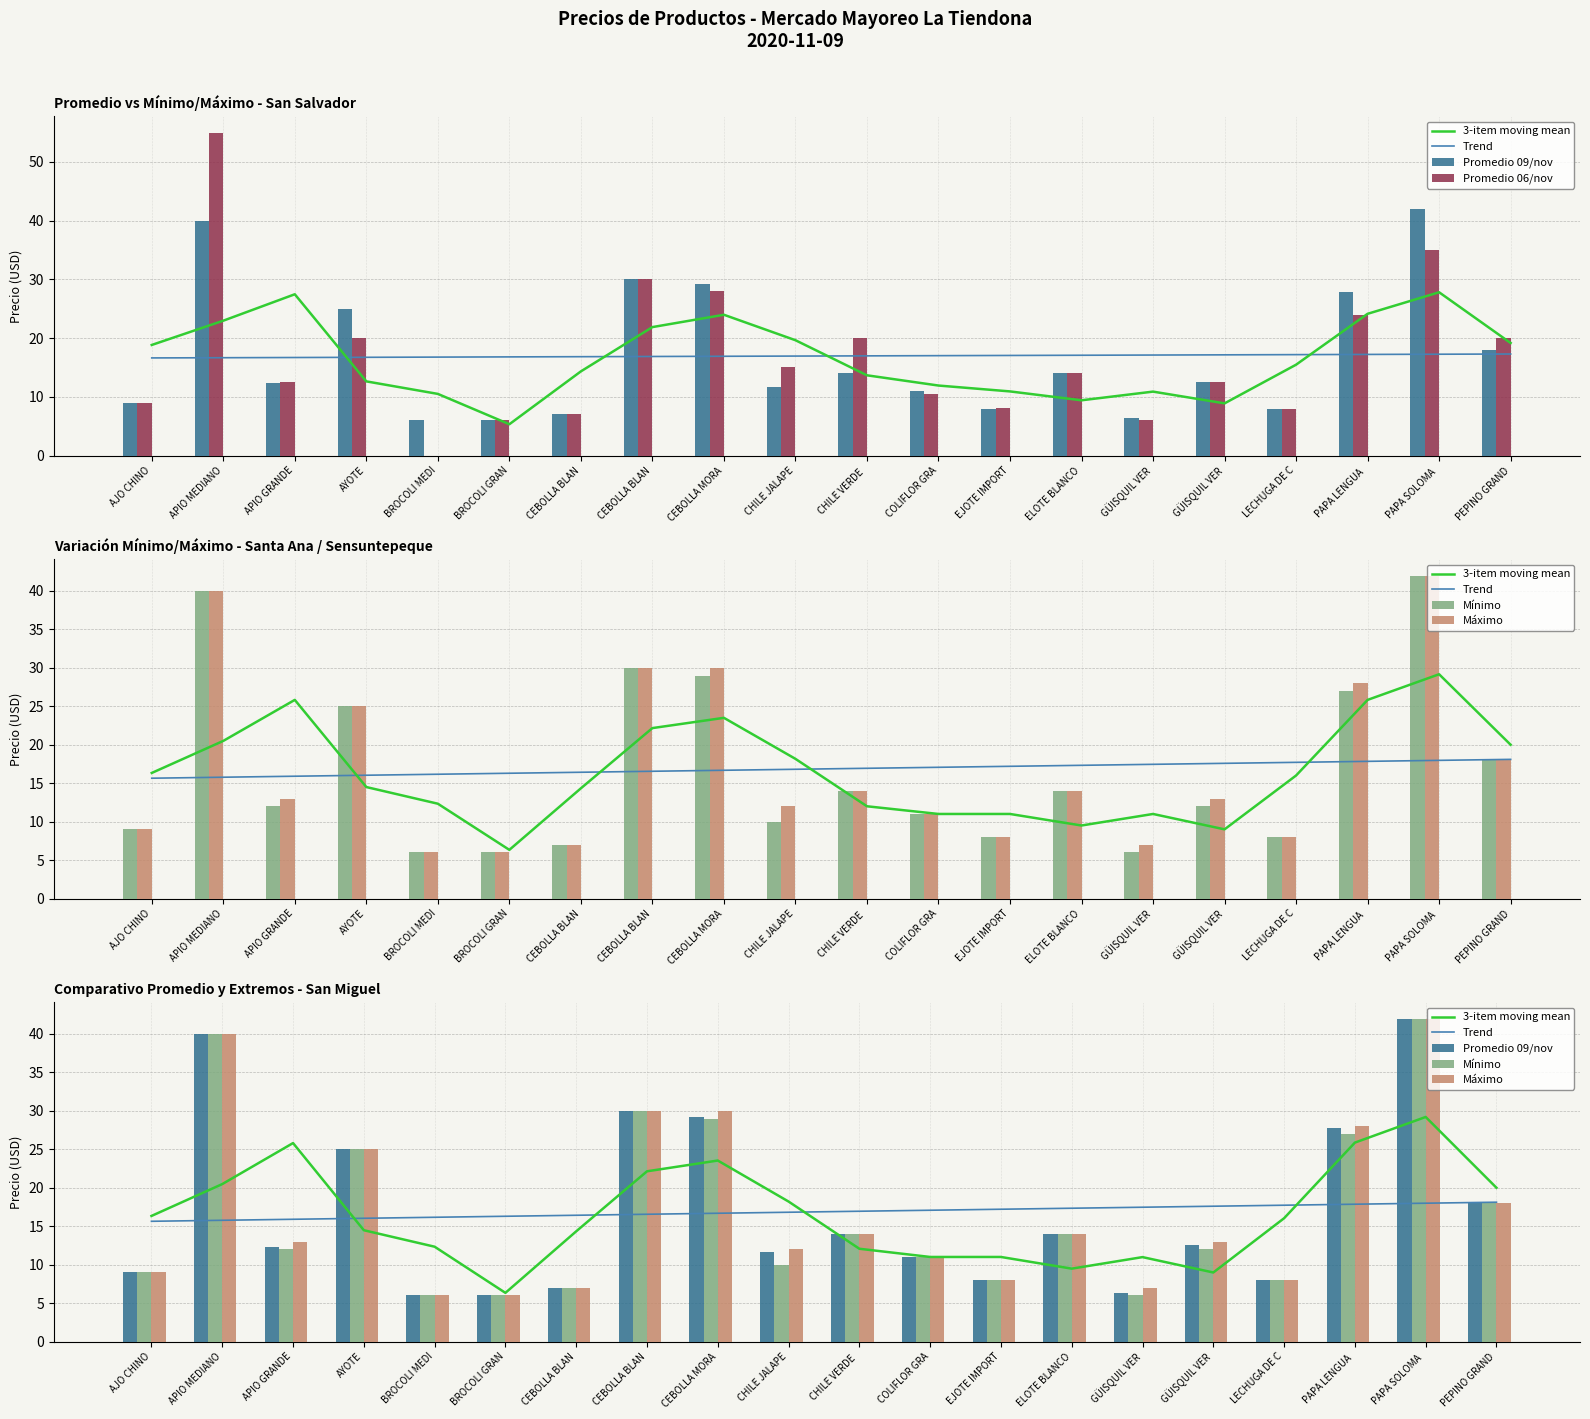

What is the difference between the highest and lowest values at AJO CHINO?

7.3